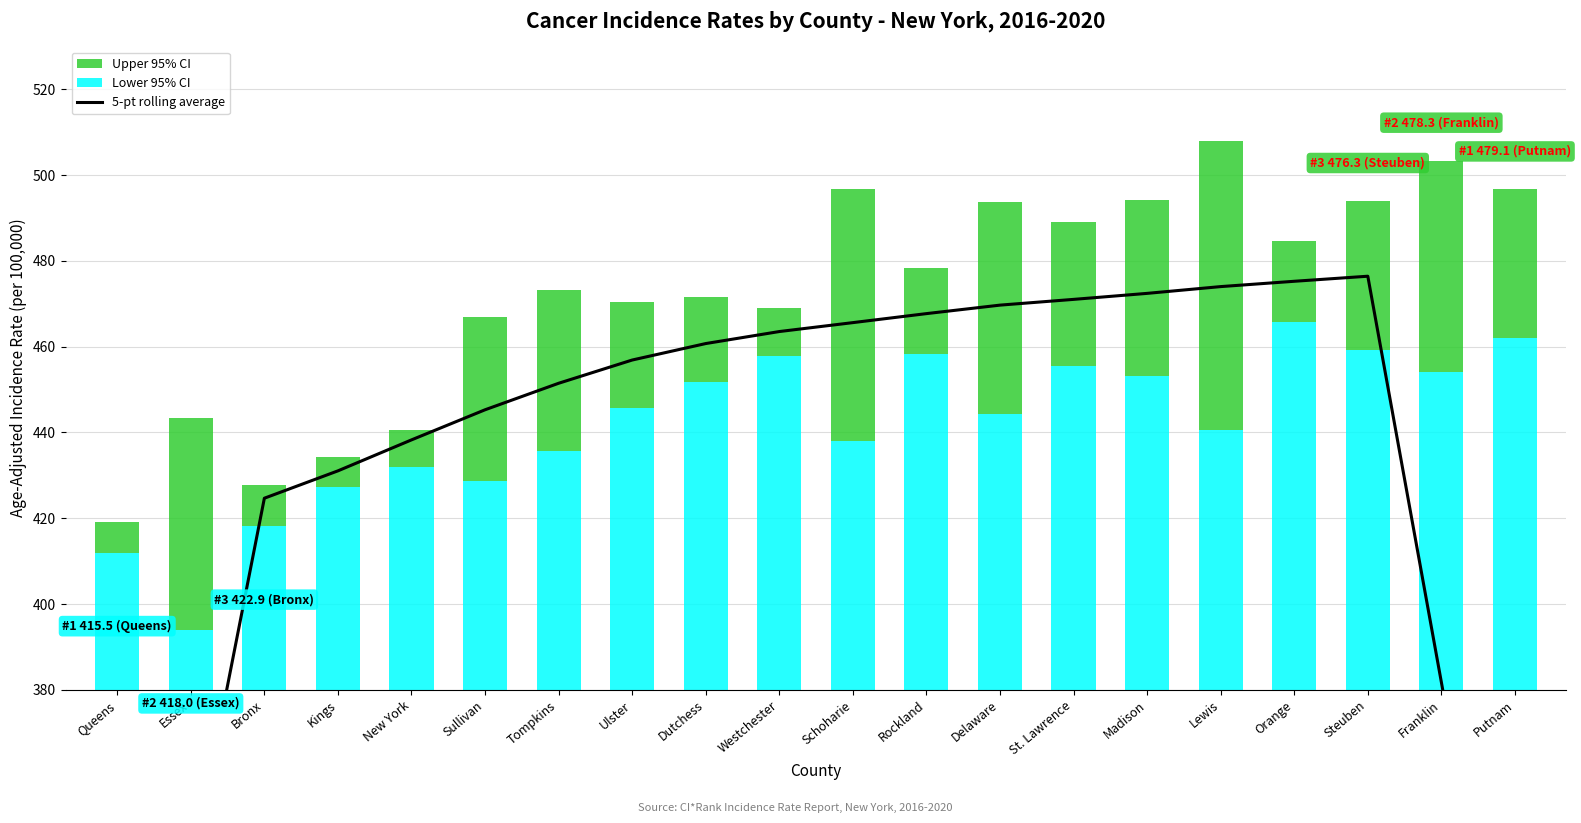

Which series has the largest range (max minus min)?

5-pt rolling average